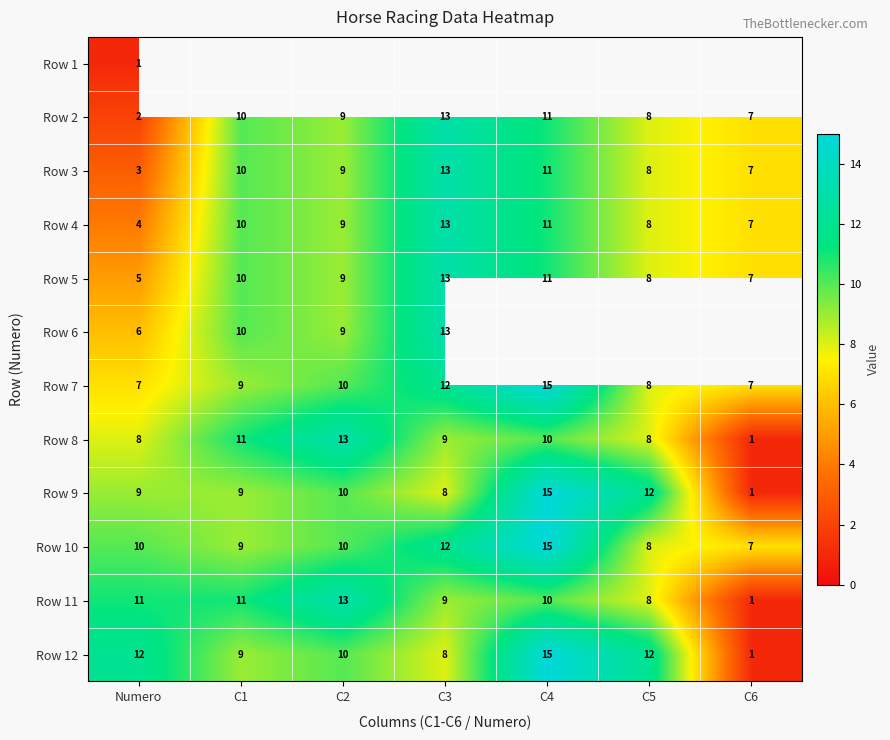

How many categories are shown in the chart?

7